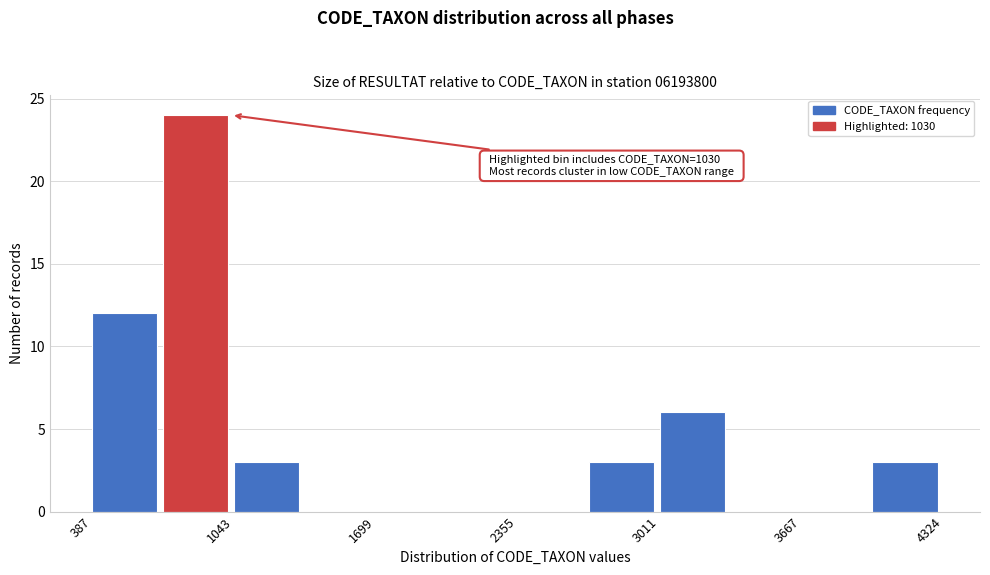

Read against the x-axis, roughly where is the centre of the tallest bar?

900